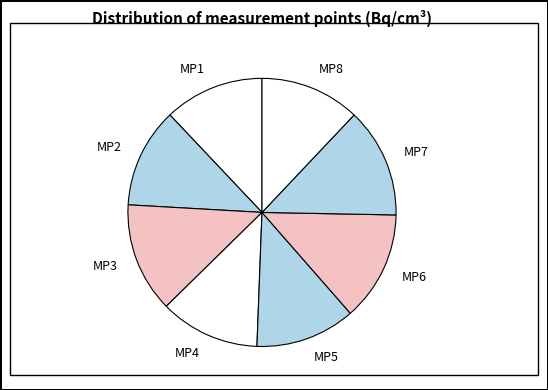

How many slices are in this pie chart?

8